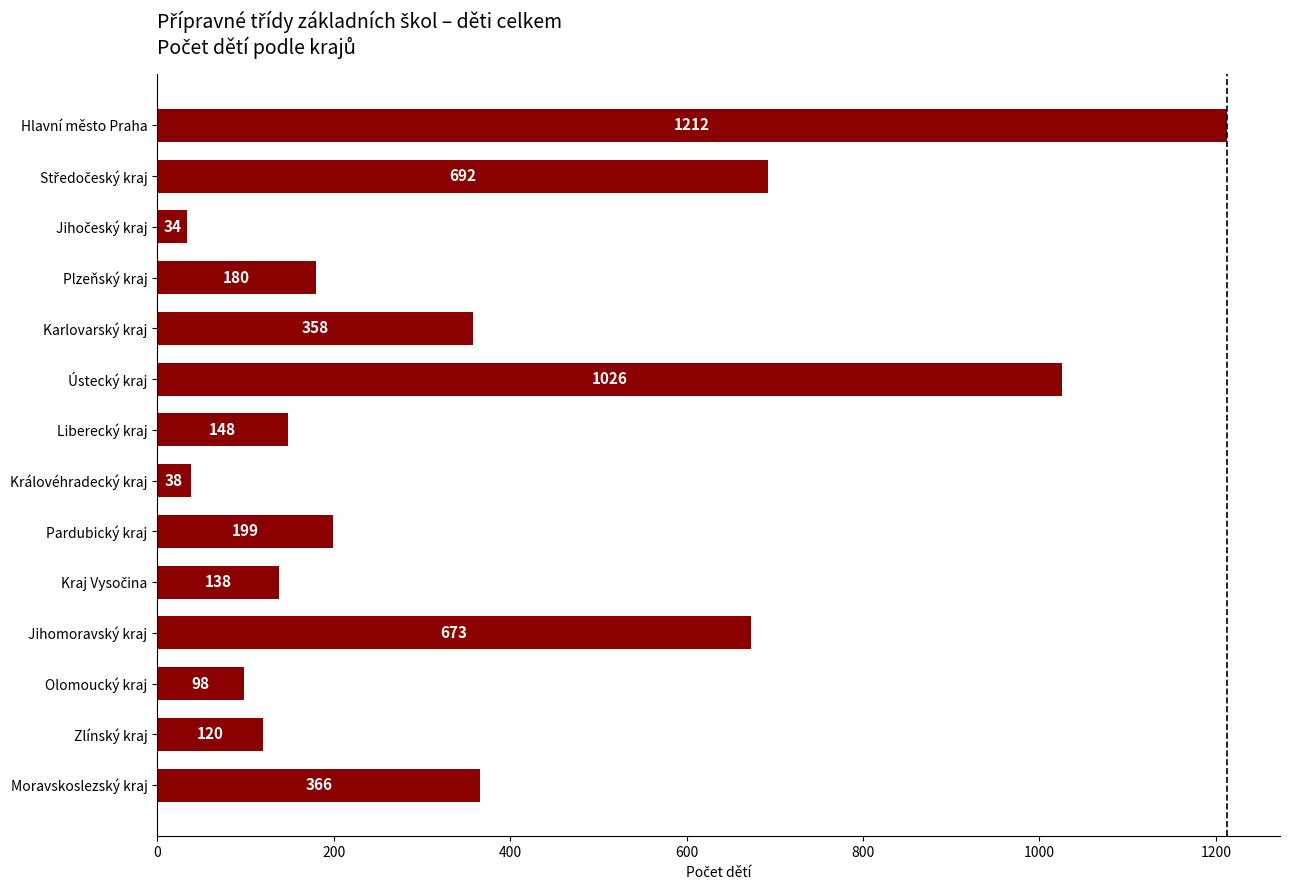

What position from the top is Královéhradecký kraj?

8